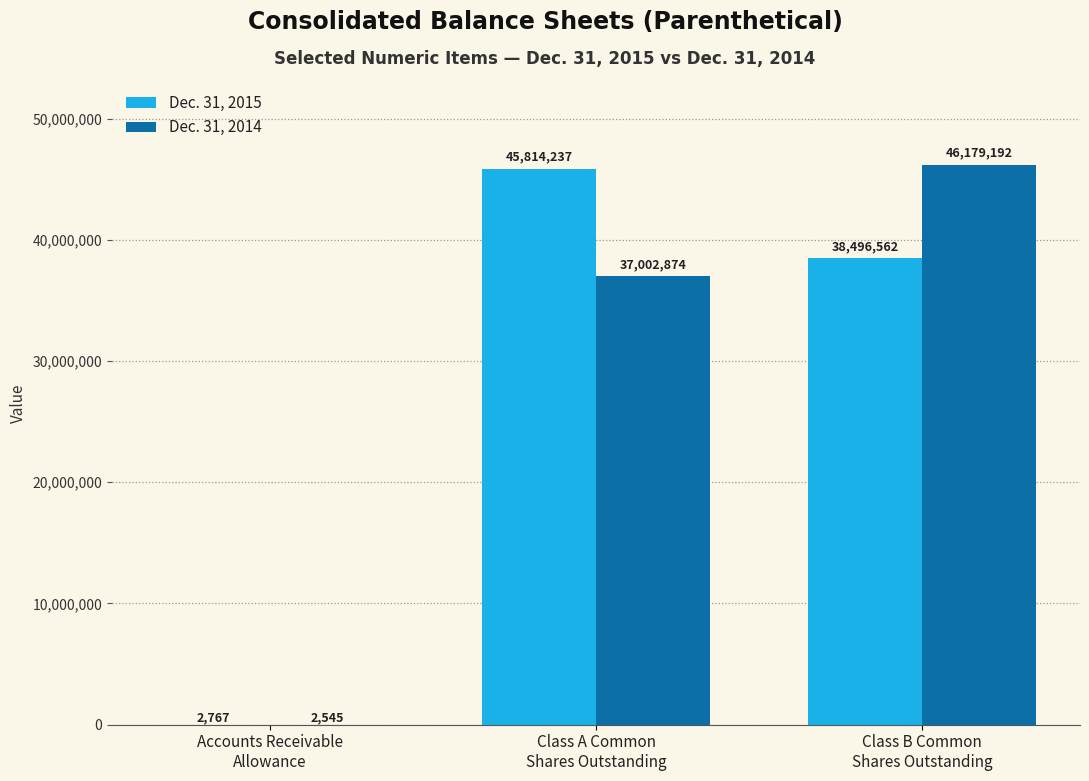

Is it true that Dec. 31, 2015 equals 45814237 at Class A Common
Shares Outstanding?

True